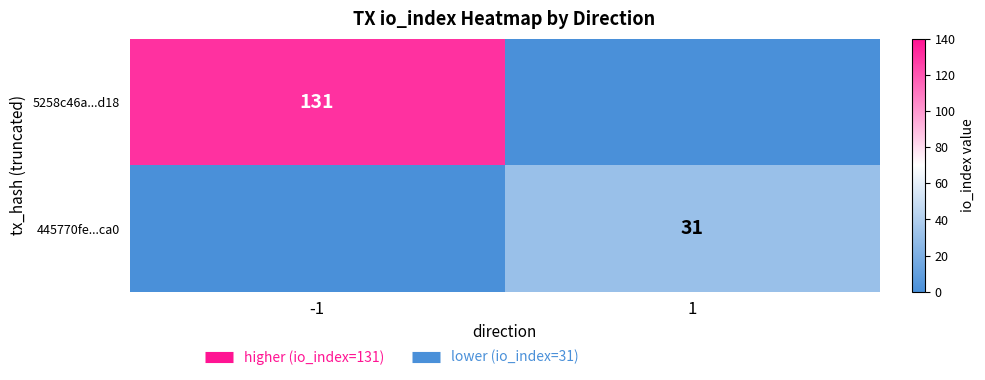

What is the difference between the highest and lowest values at 1?

31